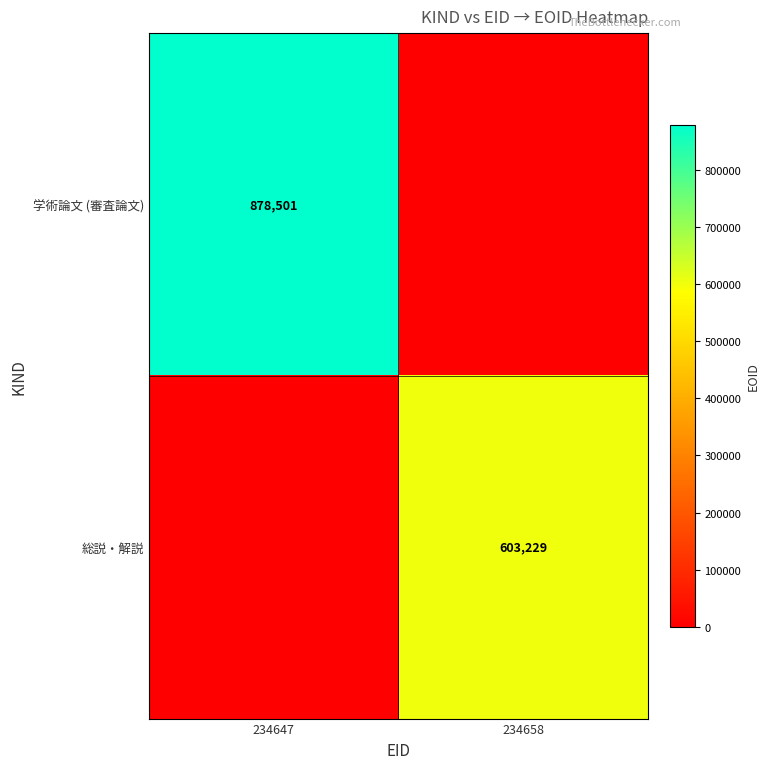

The value of 学術論文 (審査論文) at 234647 is 1322283. True or false?

False